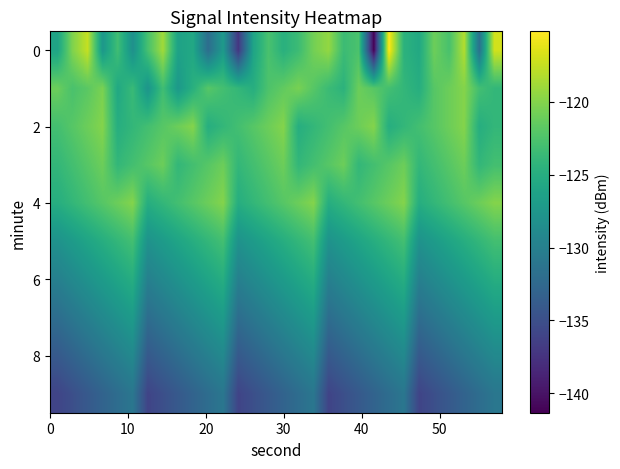

Count the number of data series in this chart.

10